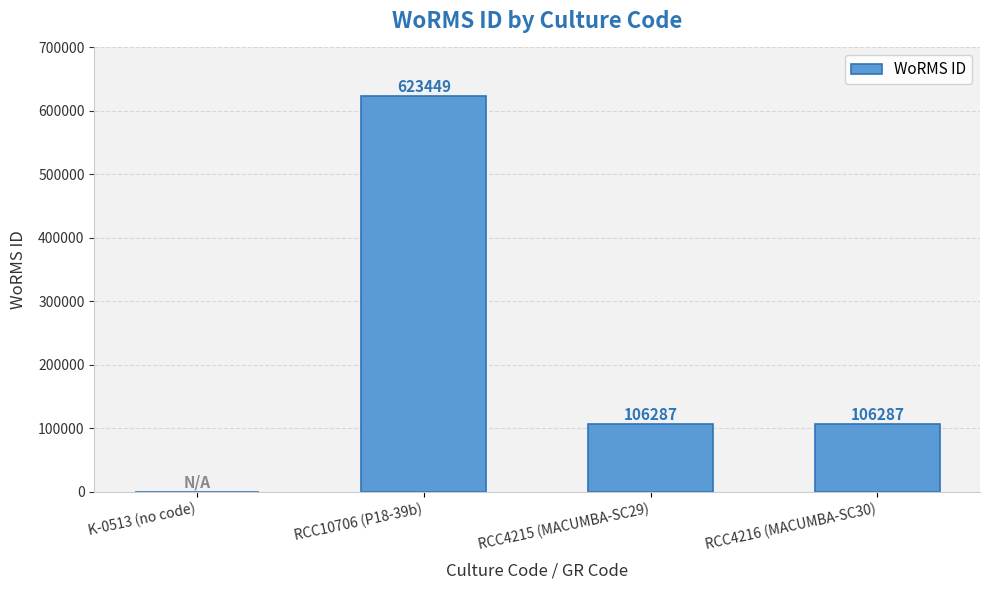

Where does the data first go above 106287?

RCC10706 (P18-39b)